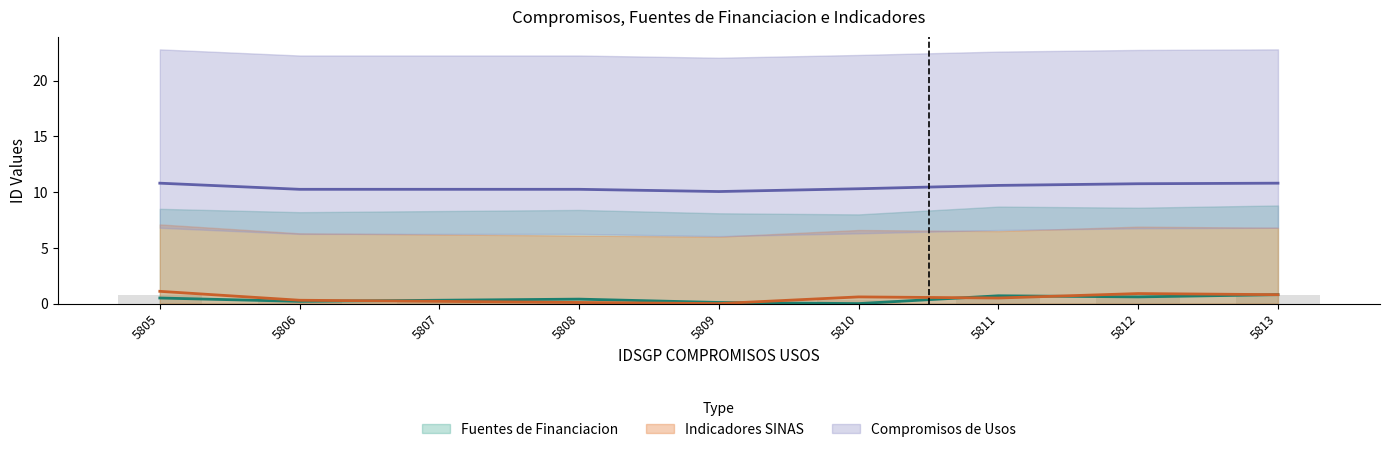

Between 5809 and 5806, which is larger?

5806